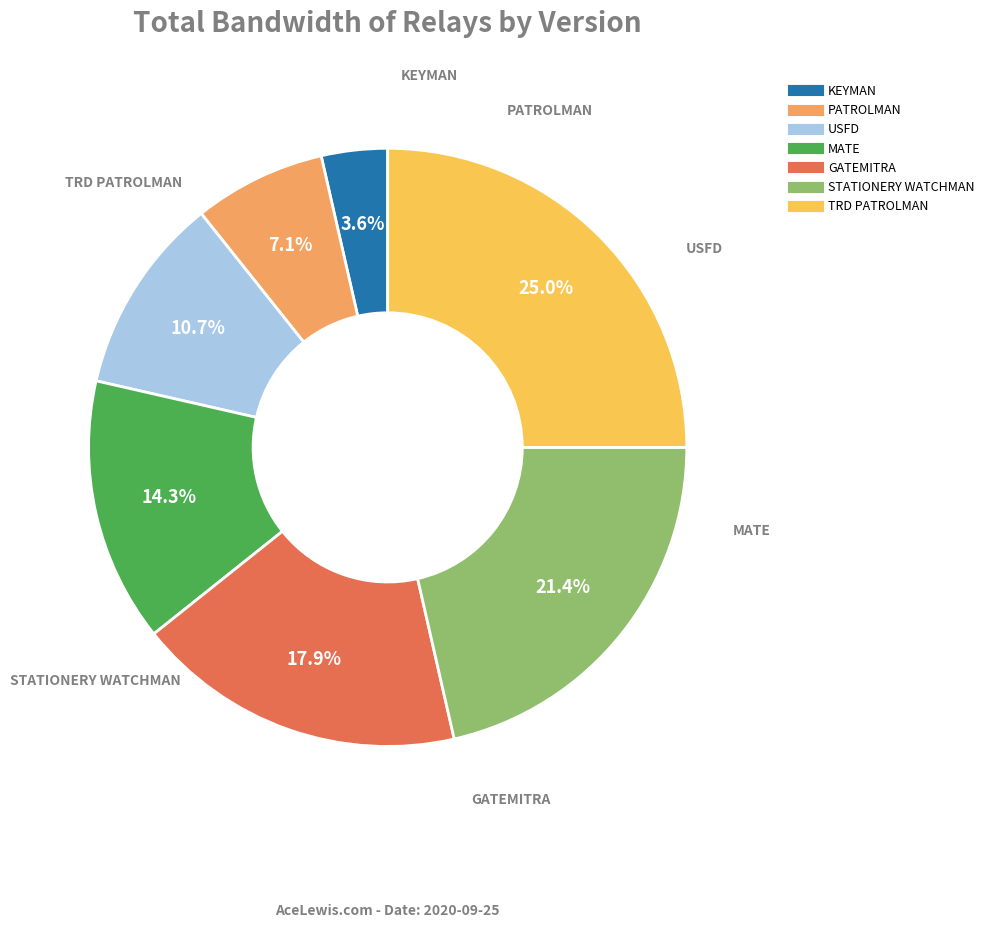

Is there any slice that represents more than half of the pie?

No